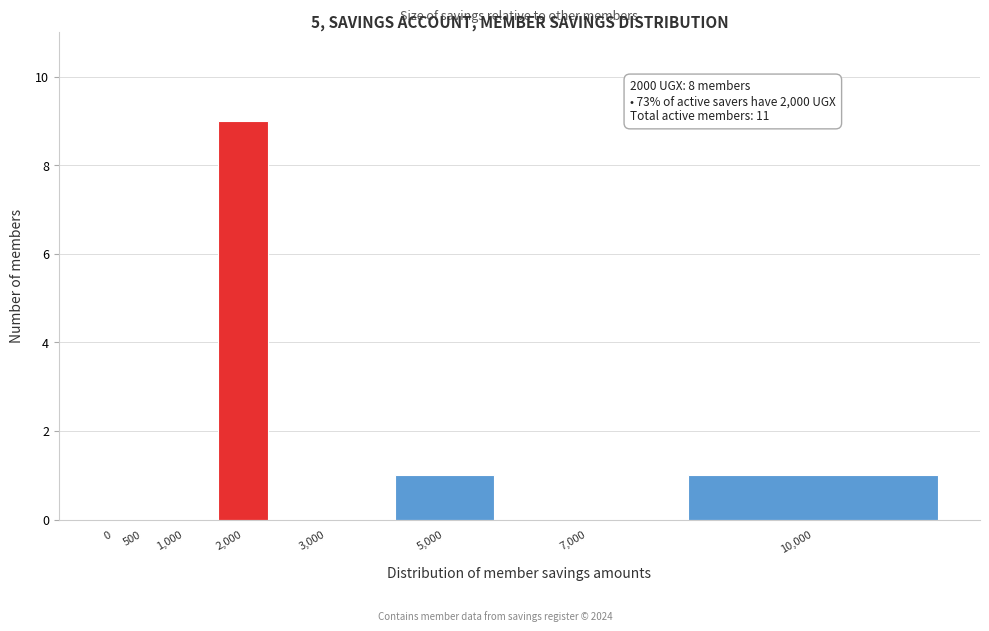

Reading left to right, transcribe all the data shown in this chart.

0=0	500=0	1,000=0	2,000=9	3,000=0	5,000=1	7,000=0	10,000=1